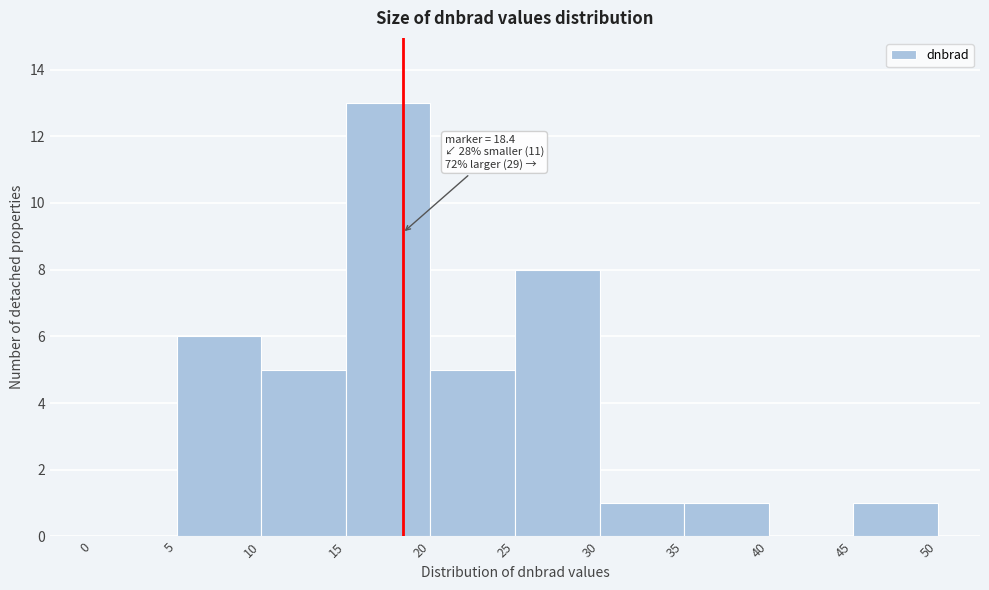

Which range on the x-axis has the tallest bar?

15 to 20